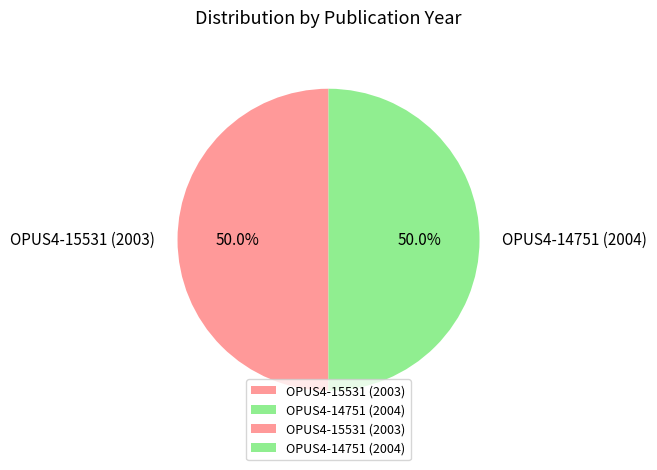

What percentage is the OPUS4-15531 (2003) slice, to the nearest percent?

50%